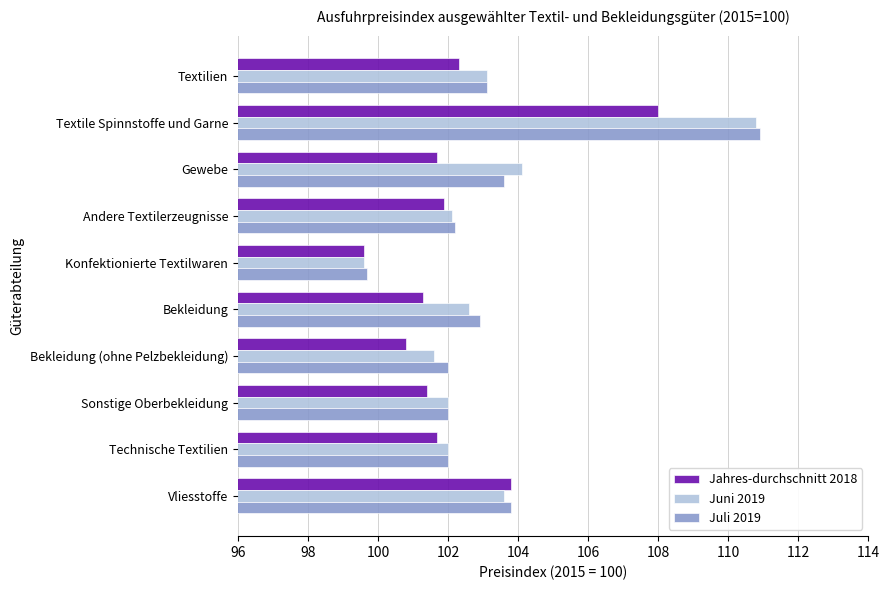

Which category has the highest value across all series?

Textile Spinnstoffe und Garne